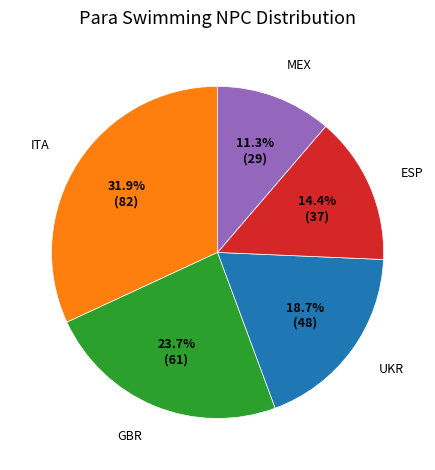

Is there any slice that represents more than half of the pie?

No